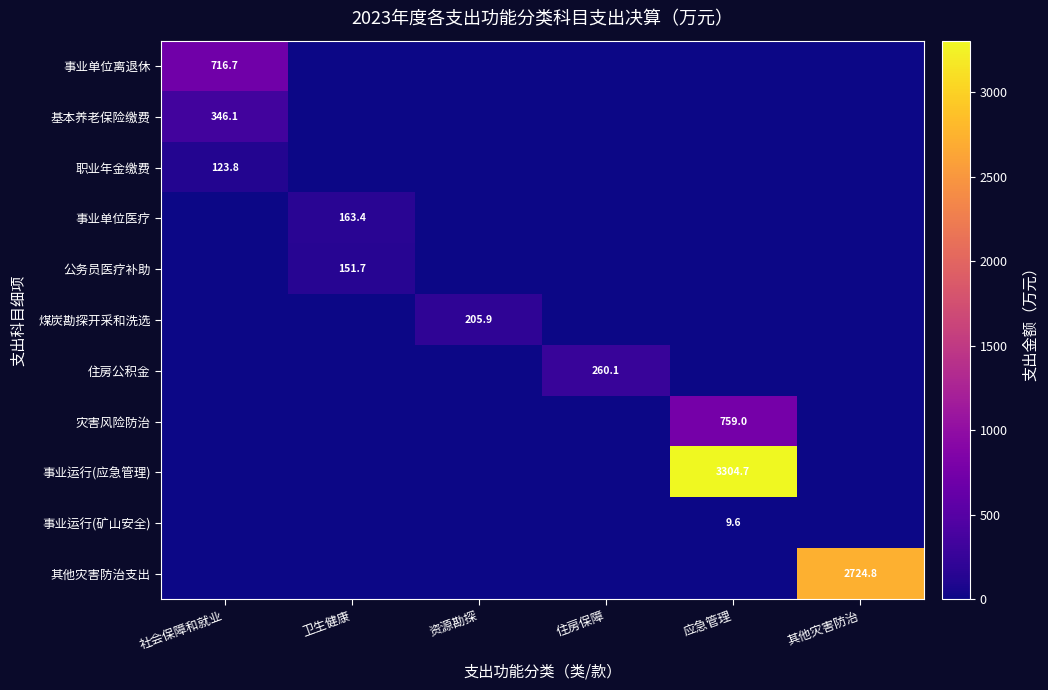

True or false: 事业单位医疗 has a value of 163.4 at 卫生健康.

True